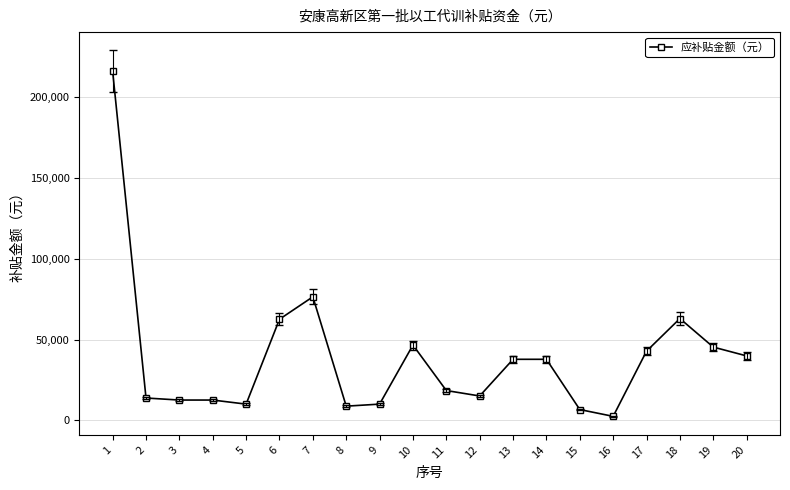

What is the maximum value shown in the chart?

215880